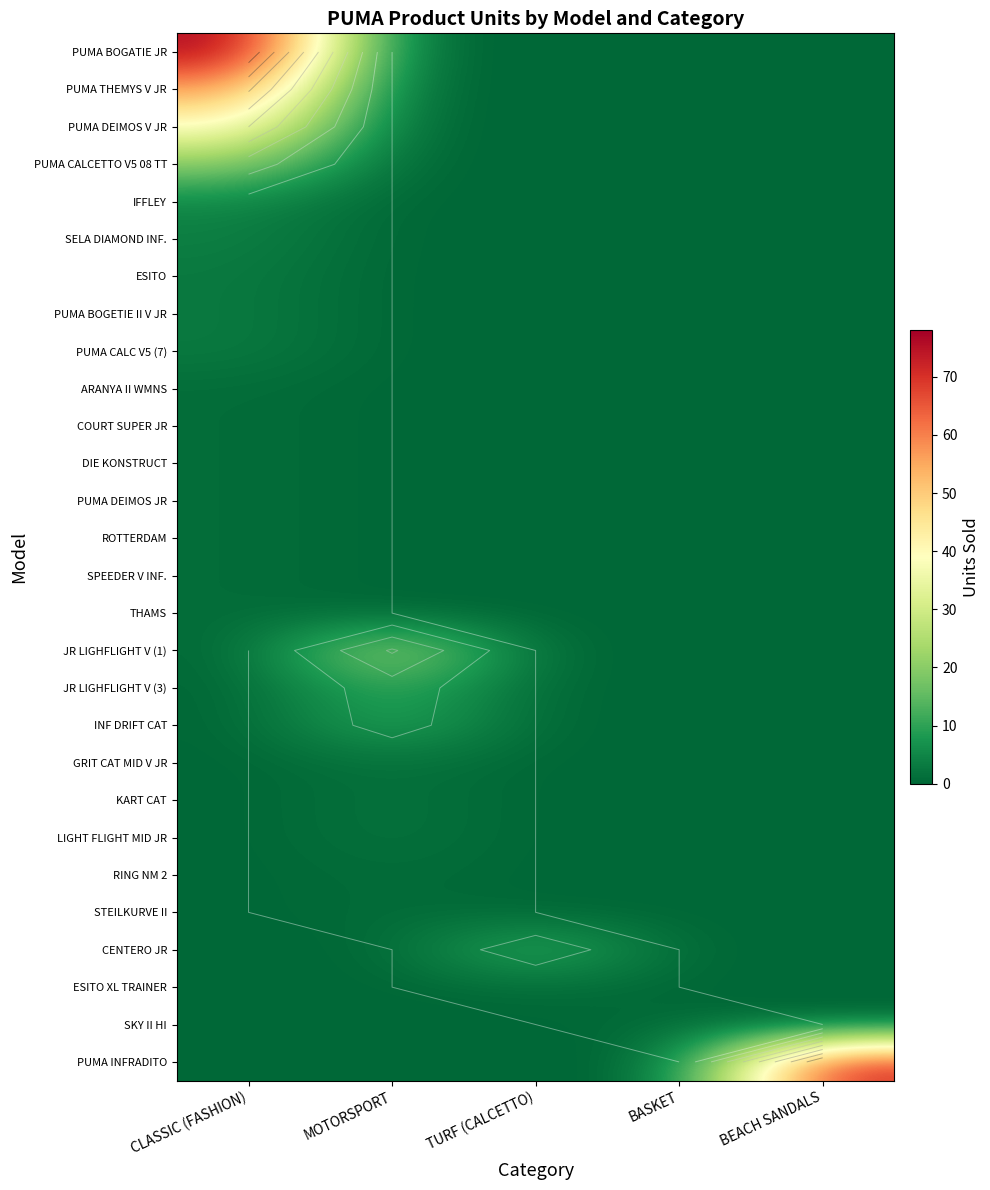

Which series changed the most between CLASSIC (FASHION) and BASKET?

PUMA BOGATIE JR